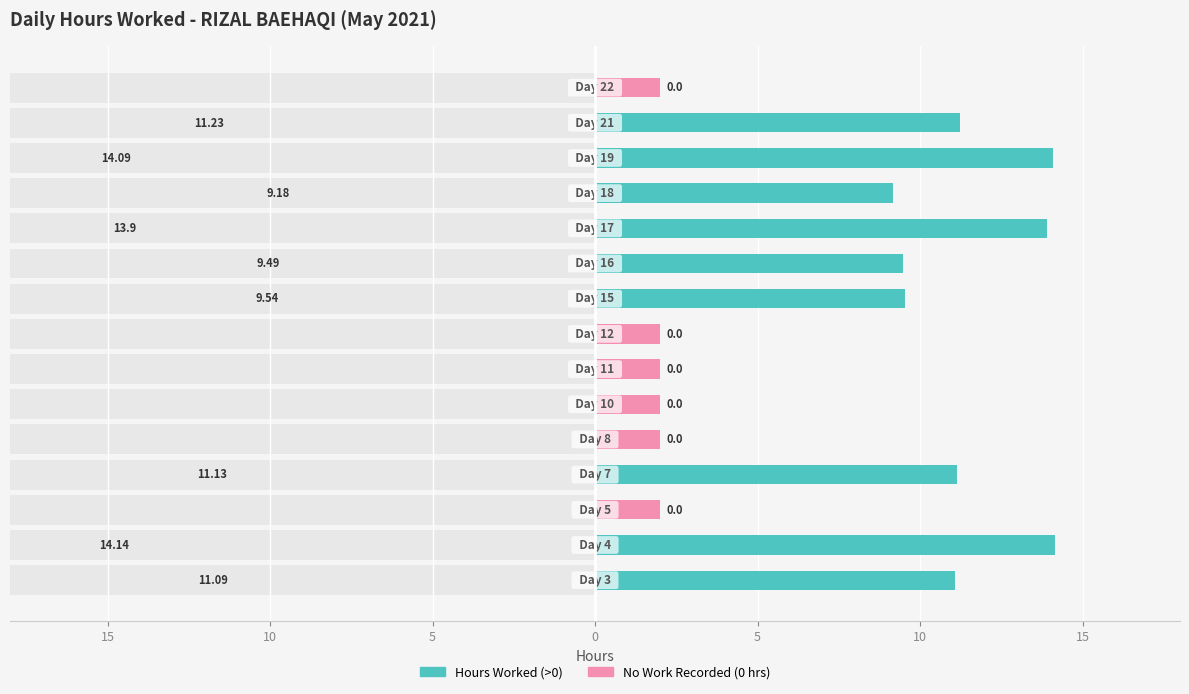

Which series has the widest spread of values?

Hours Worked